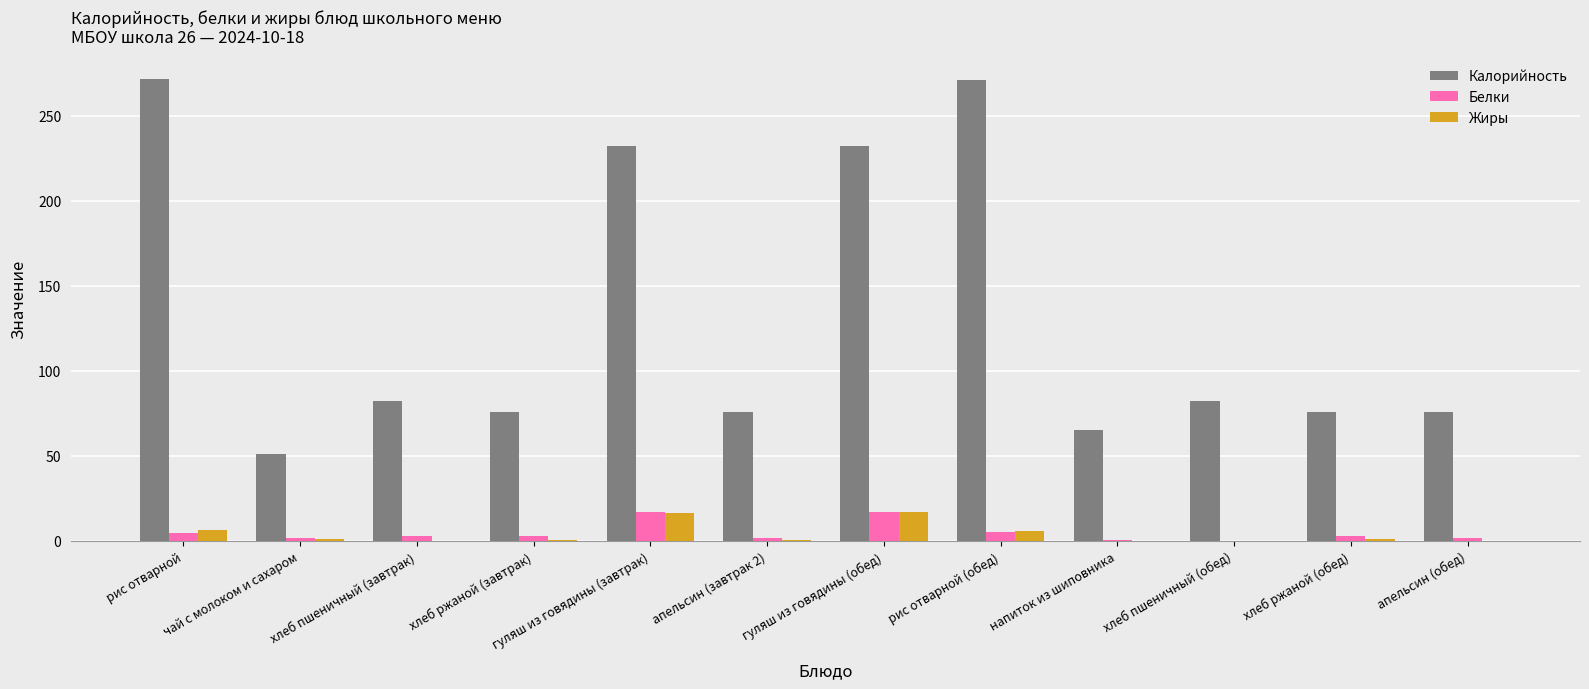

True or false: Белки has a value of 26.6 at гуляш из говядины (завтрак).

False